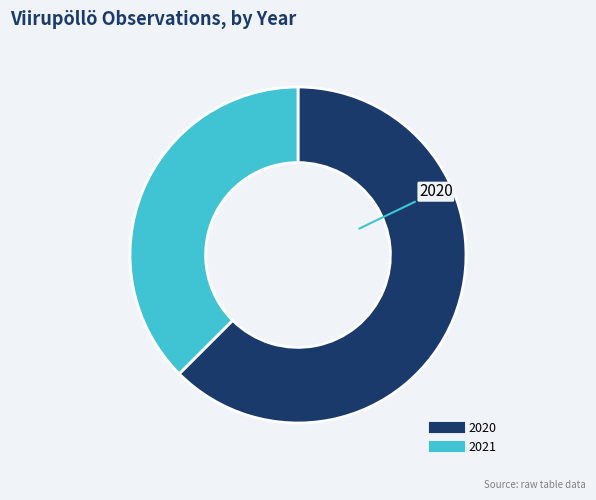

Is there any slice that represents more than half of the pie?

Yes